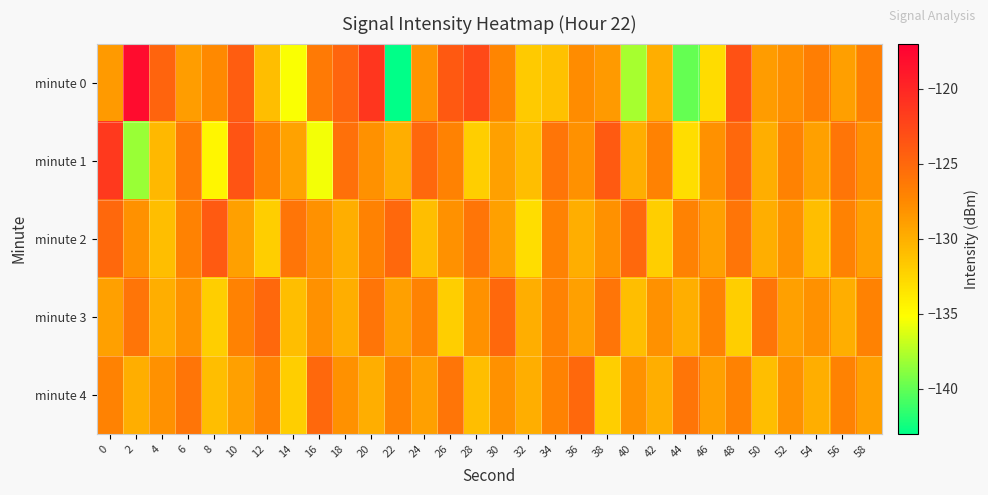

Rank the series by their maximum value, from lowest to highest.

minute 3, minute 4, minute 2, minute 1, minute 0